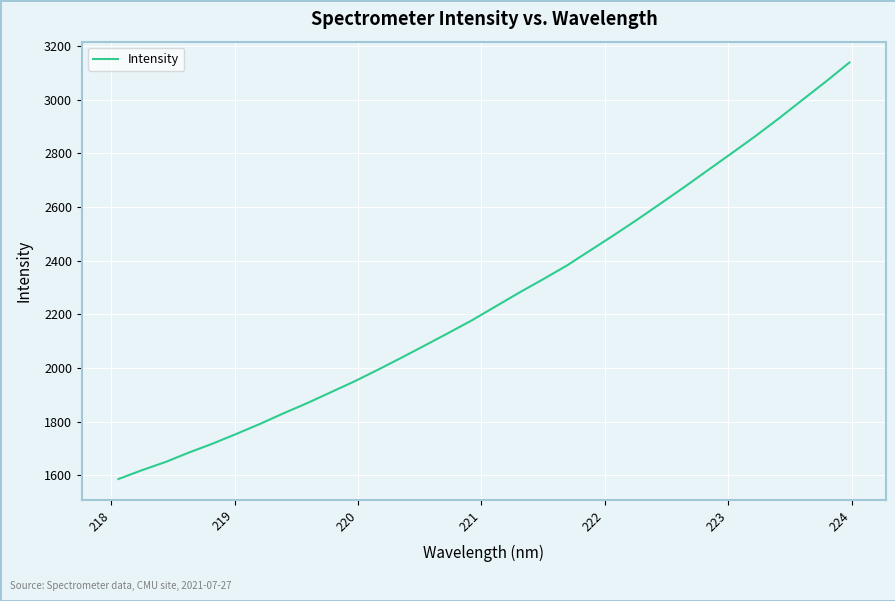

What is the maximum value shown in the chart?

3138.9